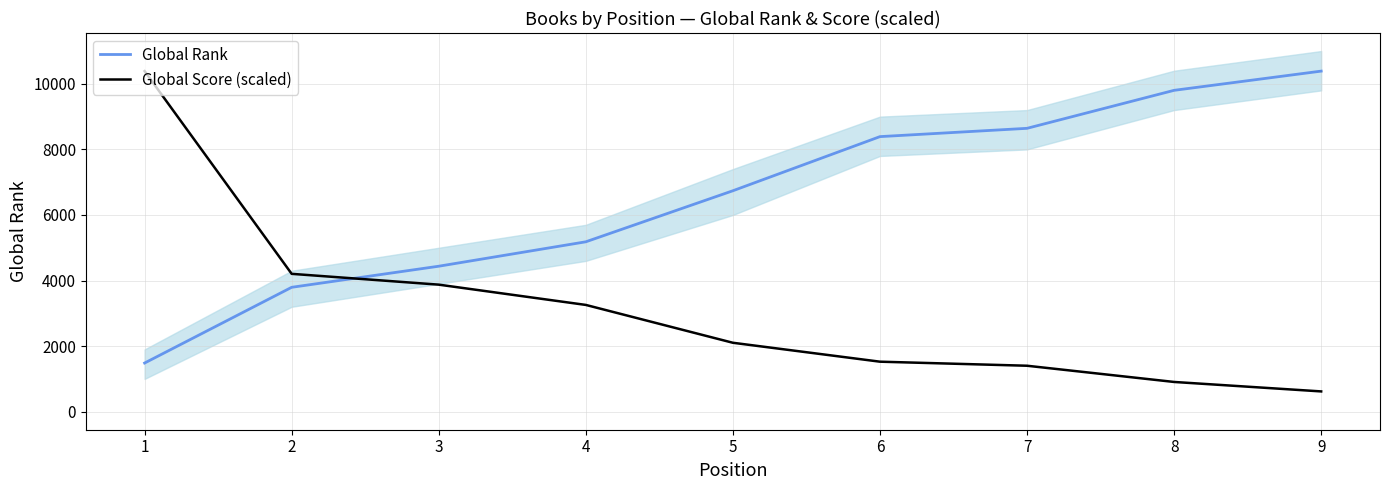

Is the value of Global Rank at 1 greater than the value of Global Score (scaled) at 6?

No